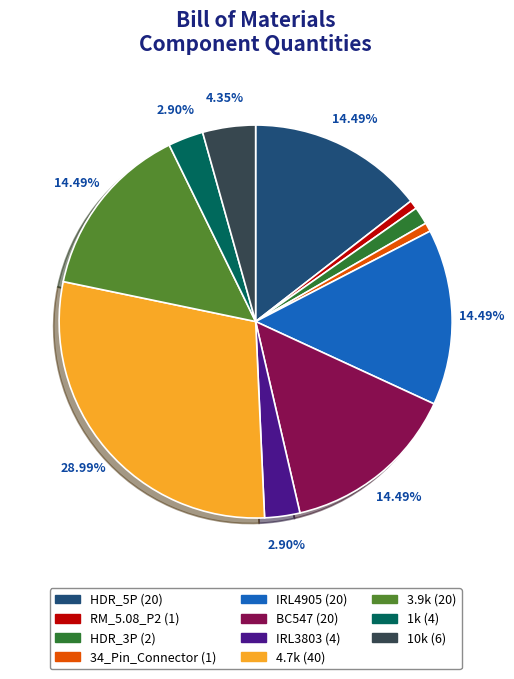

Which has a higher value, RM_5.08_P2 or HDR_5P?

HDR_5P